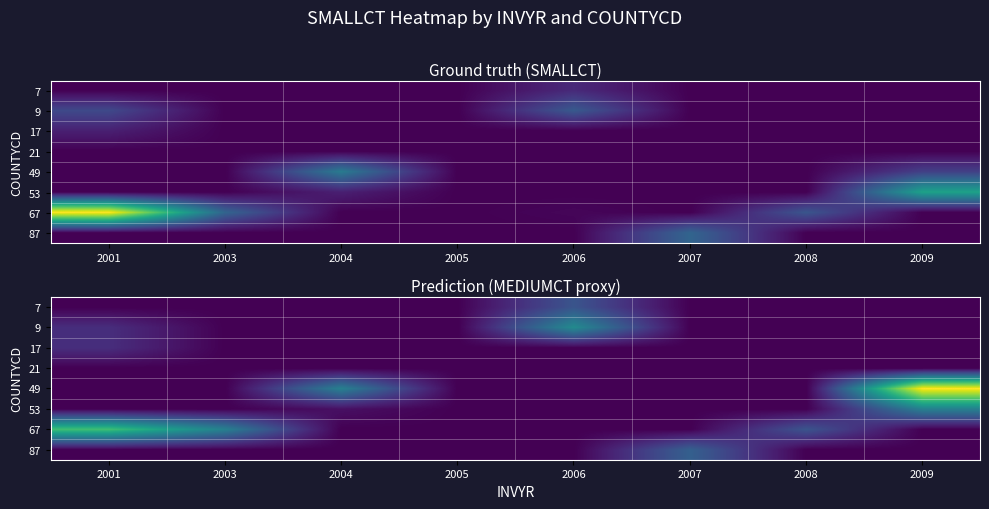

The 7 series shows 3 at 2005. True or false?

False